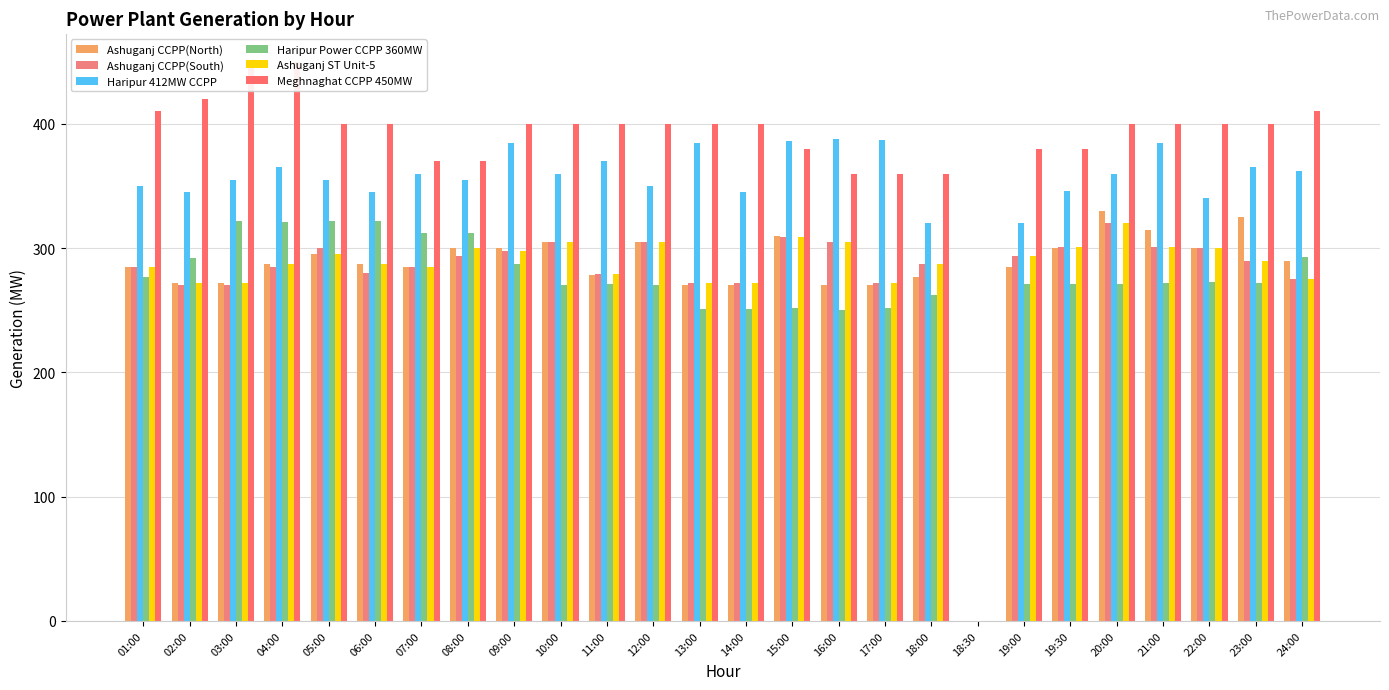

Which category has the lowest value in the Ashuganj ST Unit-5 series?

18:30